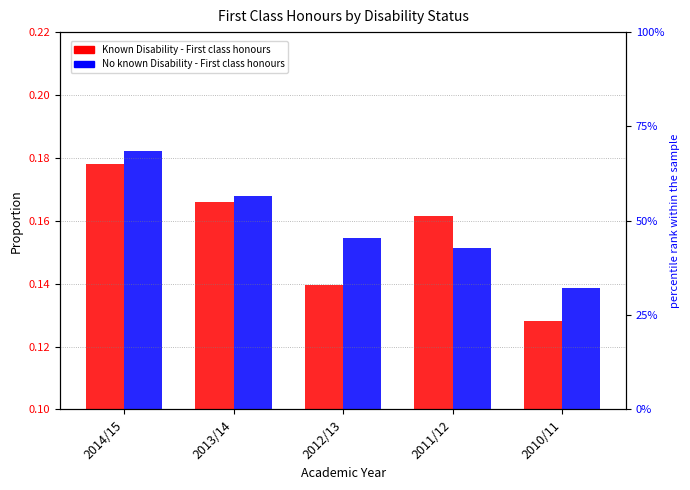

Reading left to right, list all the values displayed in this chart.

Known Disability: 2014/15=0.2	2013/14=0.2	2012/13=0.1	2011/12=0.2	2010/11=0.1
No known Disability: 2014/15=0.2	2013/14=0.2	2012/13=0.2	2011/12=0.2	2010/11=0.1